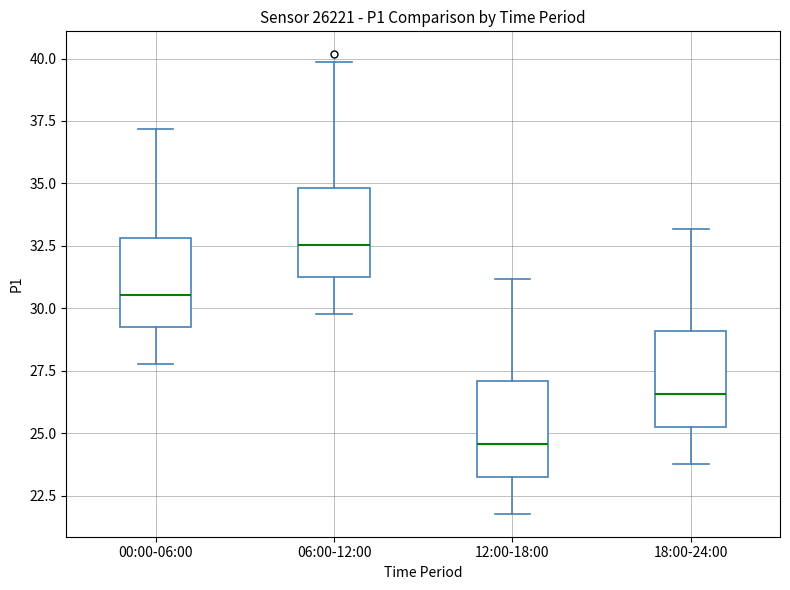

Where is the upper edge of the box for 12:00-18:00 on the y-axis? The values are not printed on the chart, so give them approximately, as read against the axis.

27.0